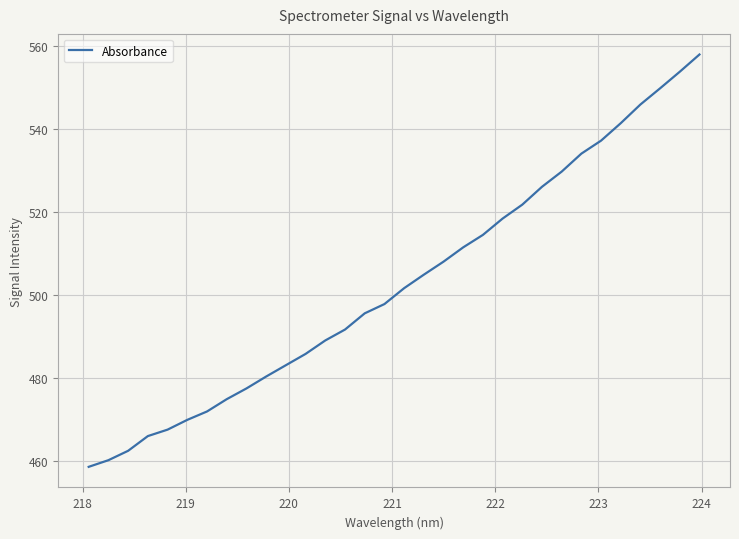

How many values exceed 501?

16